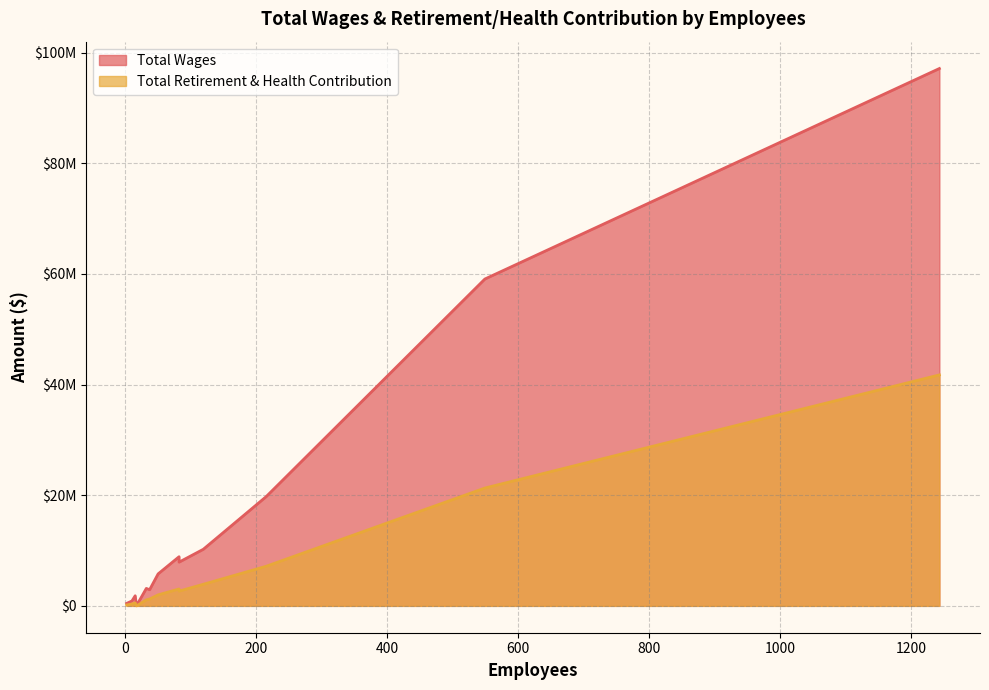

How many values in the Total Retirement & Health Contribution series exceed 1986547?

6